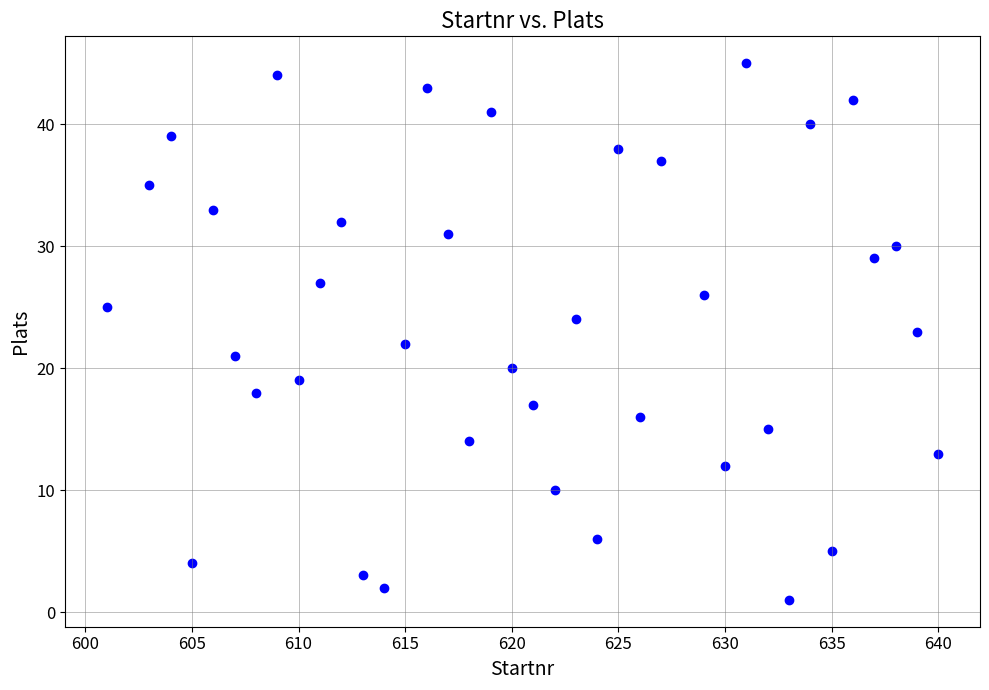

What is the range of X values (max minus min)?

39